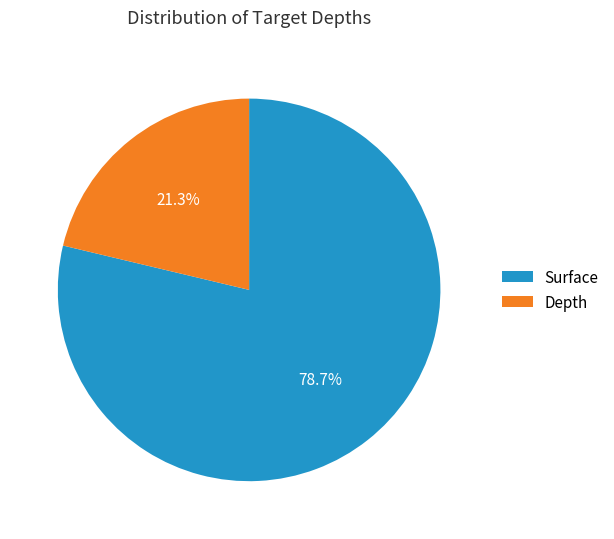

What percentage is NOT represented by Depth?

78.7%